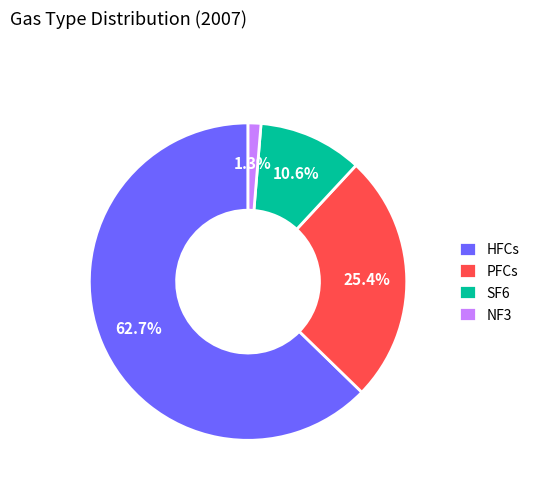

What portion of the pie excludes PFCs?

74.6%